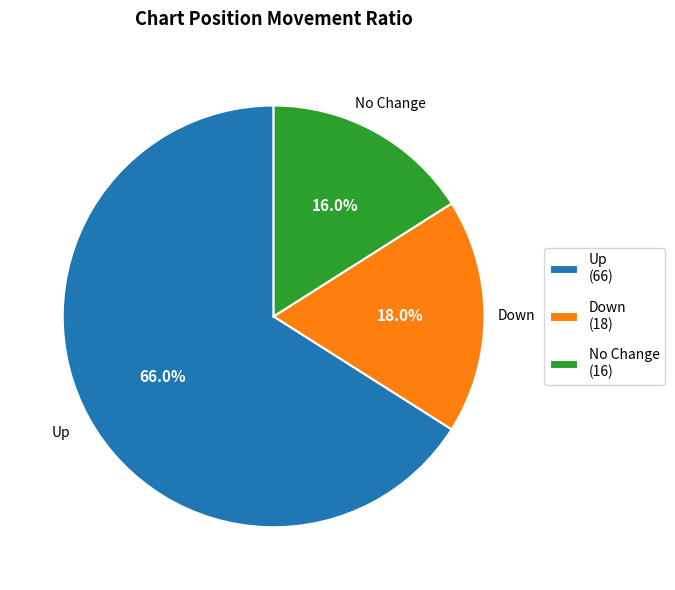

Do No Change (16) and Up (66) together represent more than half of the pie?

Yes